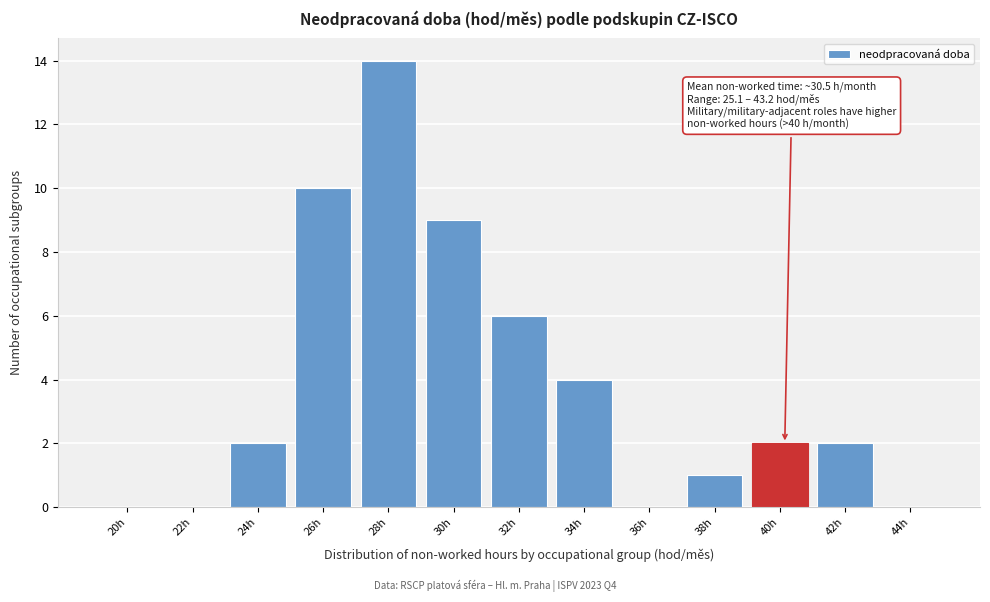

Reading left to right, transcribe all the data shown in this chart.

20h=0	22h=0	24h=2	26h=10	28h=14	30h=9	32h=6	34h=4	36h=0	38h=1	40h=2	42h=2	44h=0